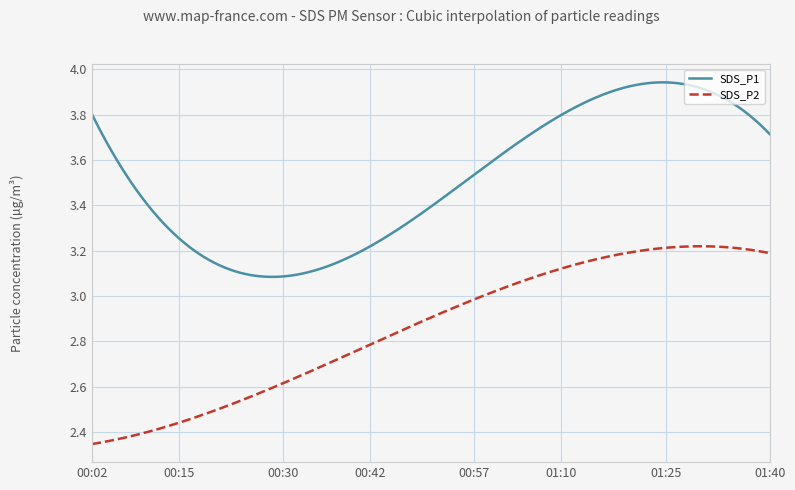

True or false: SDS_P1 and SDS_P2 cross at least once.

False